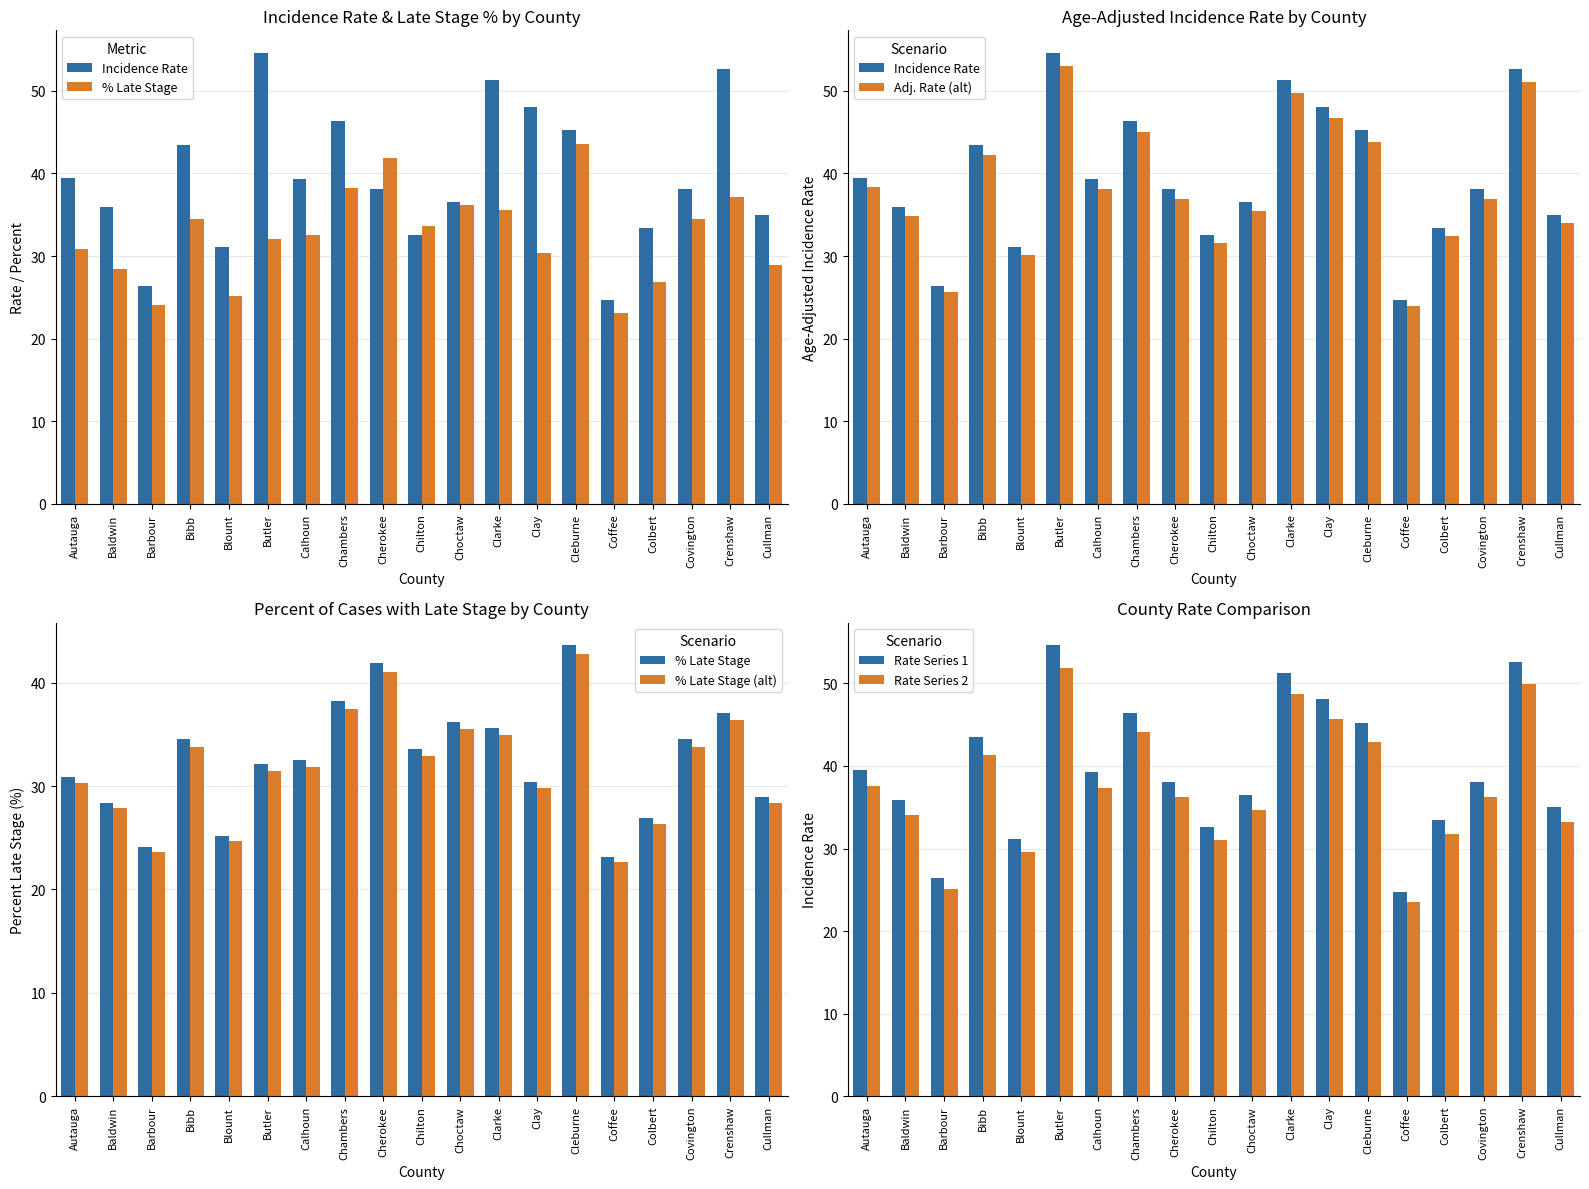

Reading left to right, transcribe all the data shown in this chart.

Incidence Rate: 39.5	35.9	26.4	43.5	31.1	54.6	39.3	46.4	38.1	32.6	36.5	51.3	48.1	45.2	24.7	33.4	38.1	52.6	35.0
% Late Stage: 30.9	28.4	24.1	34.5	25.2	32.1	32.5	38.2	41.9	33.6	36.2	35.6	30.4	43.6	23.1	26.9	34.5	37.1	28.9
Adj. Rate (alt): 38.3	34.8	25.6	42.2	30.2	53.0	38.1	45.0	37.0	31.6	35.4	49.8	46.7	43.8	24.0	32.4	37.0	51.0	33.9
% Late Stage (alt): 30.3	27.8	23.6	33.8	24.7	31.5	31.8	37.4	41.1	32.9	35.5	34.9	29.8	42.7	22.6	26.4	33.8	36.4	28.3
Rate Series 1: 39.5	35.9	26.4	43.5	31.1	54.6	39.3	46.4	38.1	32.6	36.5	51.3	48.1	45.2	24.7	33.4	38.1	52.6	35.0
Rate Series 2: 37.5	34.1	25.1	41.3	29.5	51.9	37.3	44.1	36.2	31.0	34.7	48.7	45.7	42.9	23.5	31.7	36.2	50.0	33.2